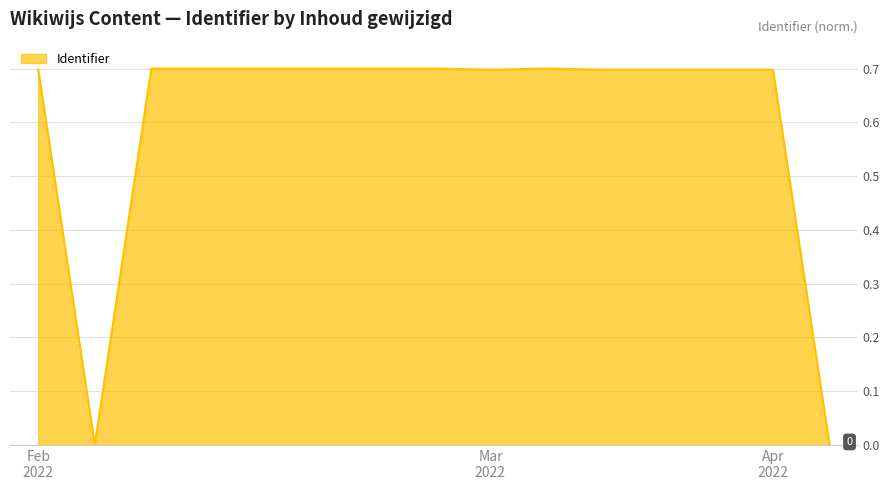

What is the difference between the maximum and minimum values?

0.7